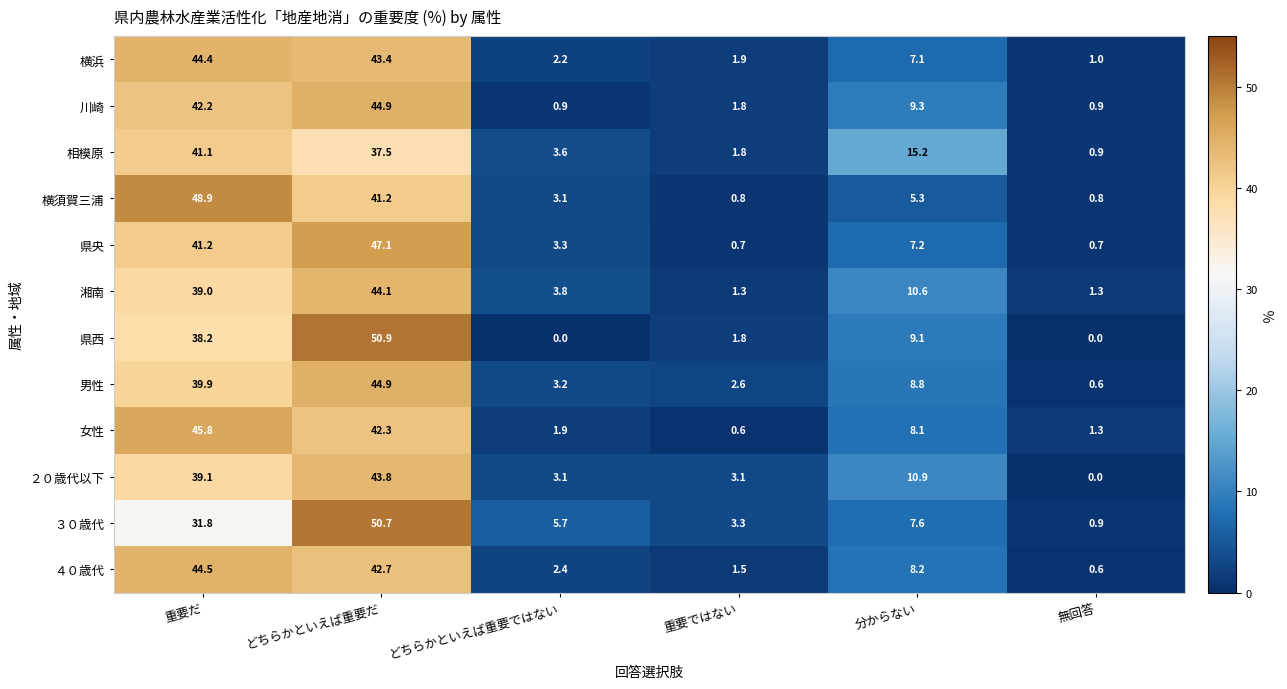

What is the lowest value of the 女性 series?

0.6